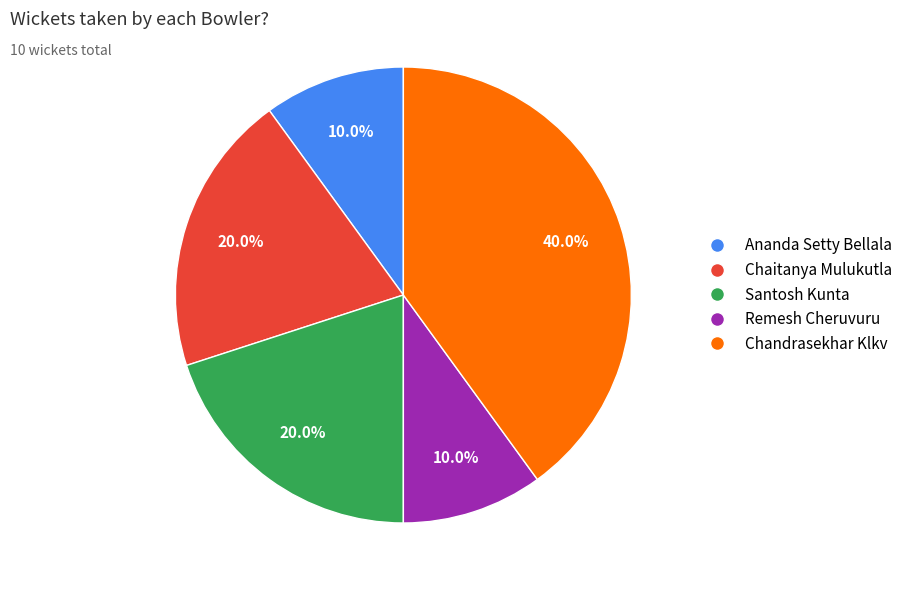

How many segments does this pie chart have?

5